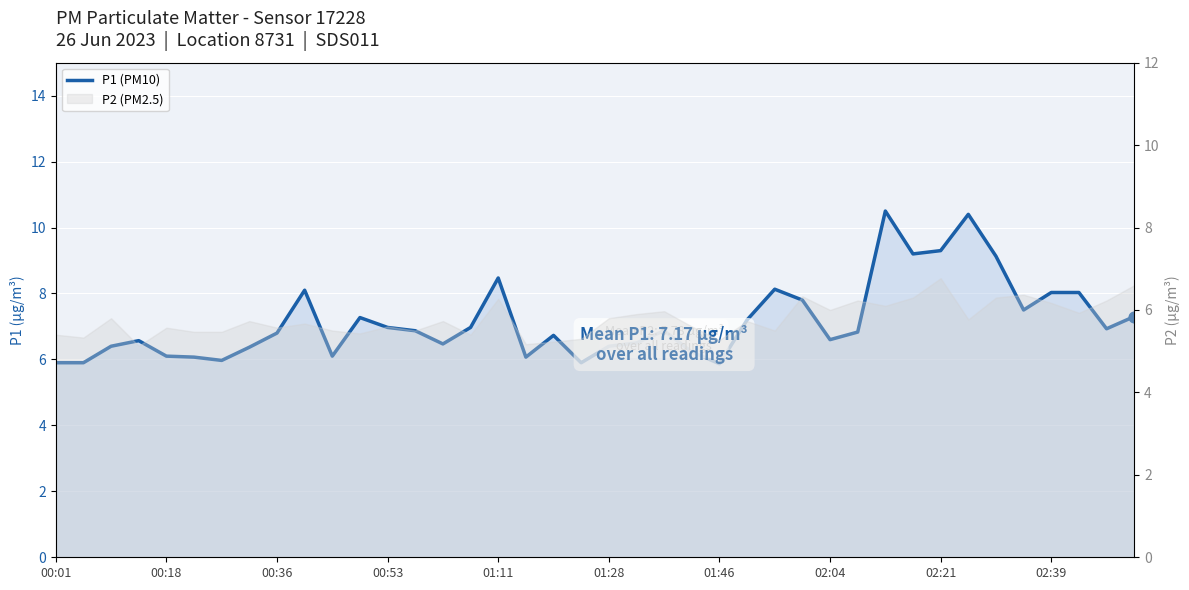

Between 16 and 10, which is larger?

16